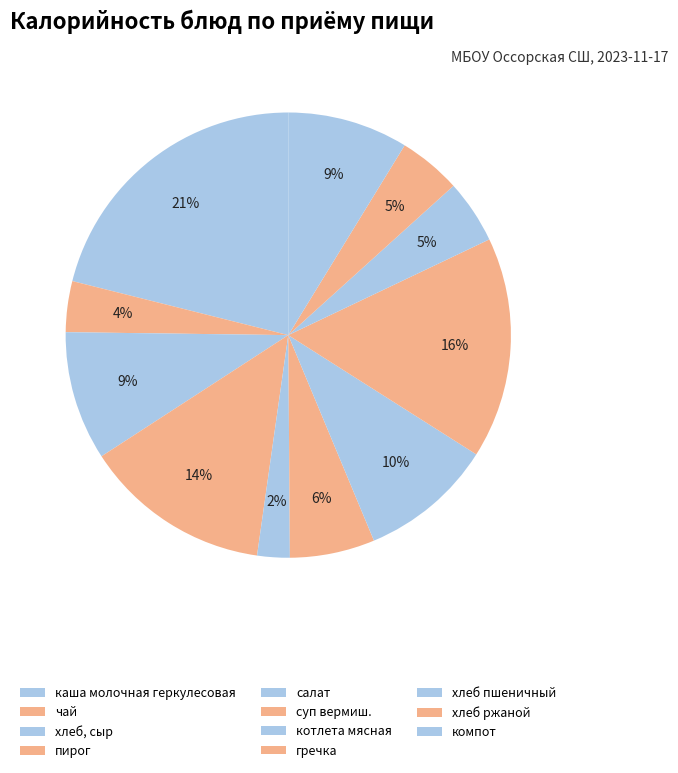

What percentage is the чай slice, to the nearest percent?

4%